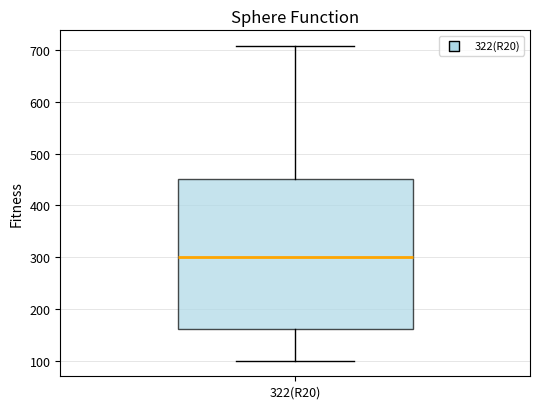

Read this box plot against the y-axis: the position of the median line, the range covered by the box, and the ends of both whiskers. The values are not printed on the chart, so give them approximately, as read against the axis.

median 300, box 160 to 450, whiskers 100 to 710